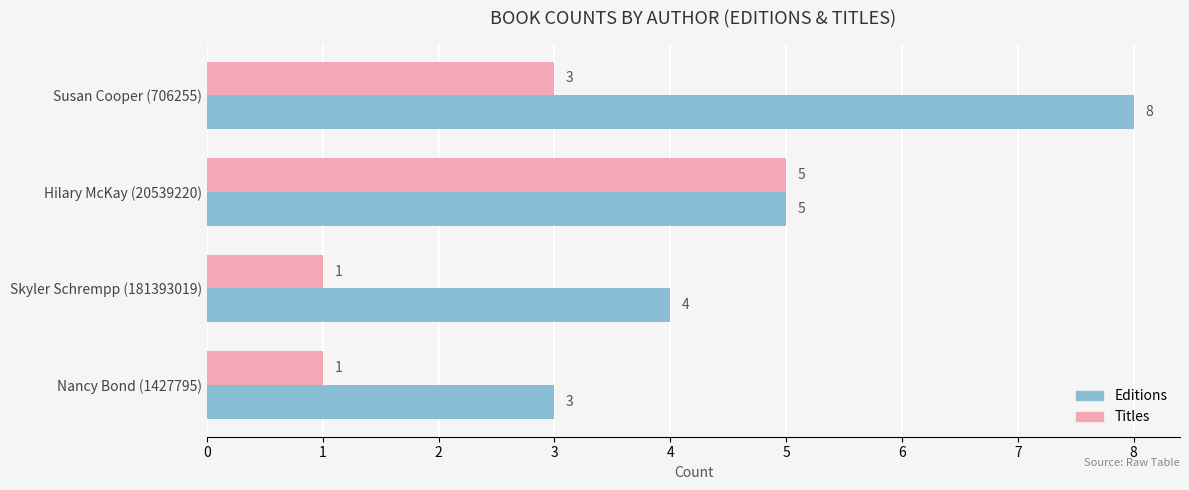

Which category has the highest value across all series?

Susan Cooper (706255)